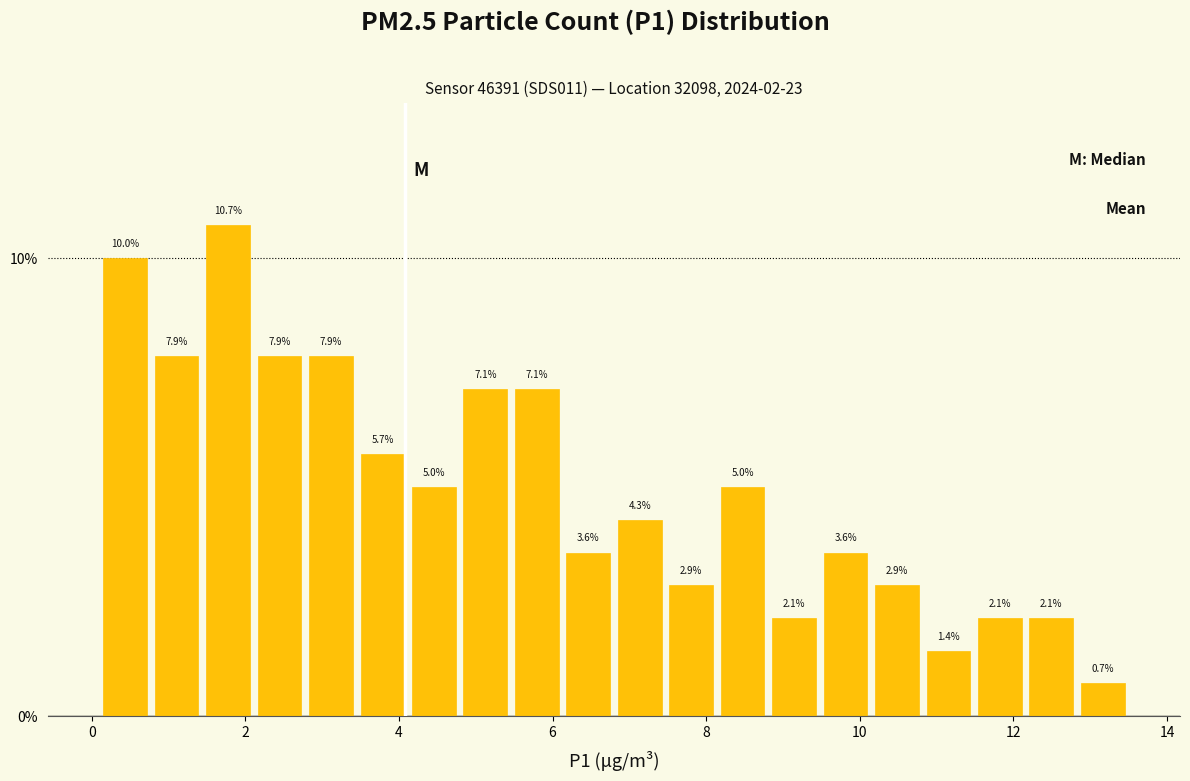

Read against the x-axis, roughly where is the centre of the tallest bar?

1.8